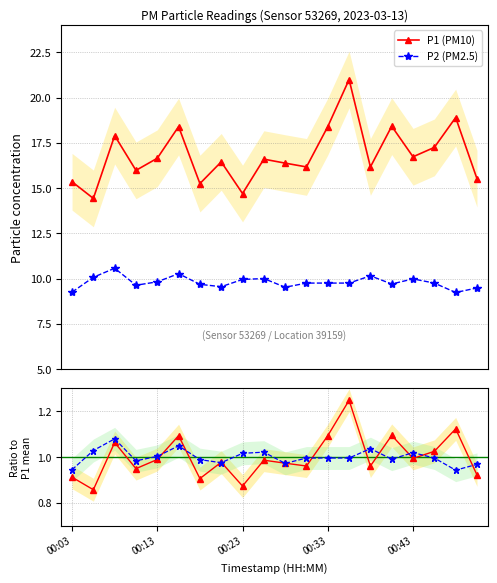

Is this an area chart (filled region under the line)?

No